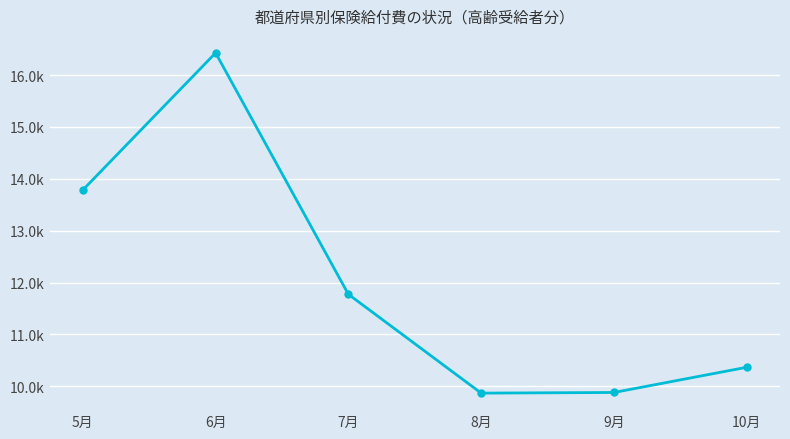

What is the smallest value displayed?

9867.3